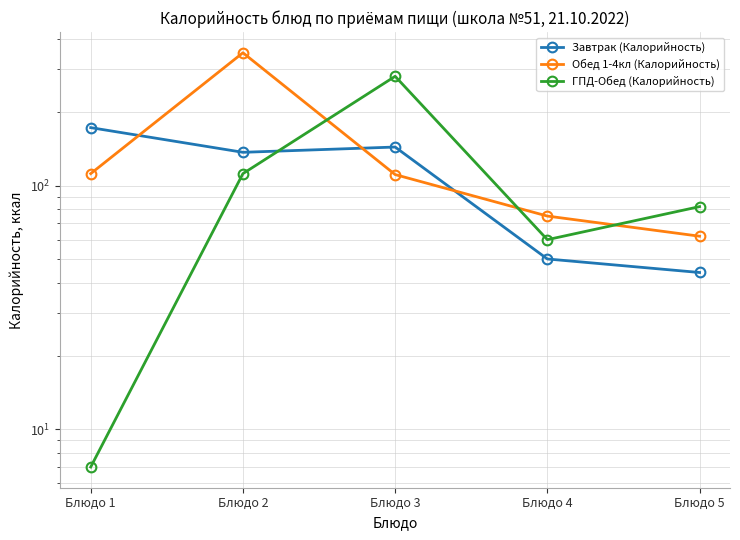

Reading right to left, what are all the values shown in this chart?

Завтрак (Калорийность): Блюдо 5=44	Блюдо 4=50	Блюдо 3=144	Блюдо 2=137	Блюдо 1=173
Обед 1-4кл (Калорийность): Блюдо 5=62	Блюдо 4=75	Блюдо 3=111	Блюдо 2=351	Блюдо 1=112
ГПД-Обед (Калорийность): Блюдо 5=82	Блюдо 4=60	Блюдо 3=281	Блюдо 2=112	Блюдо 1=7